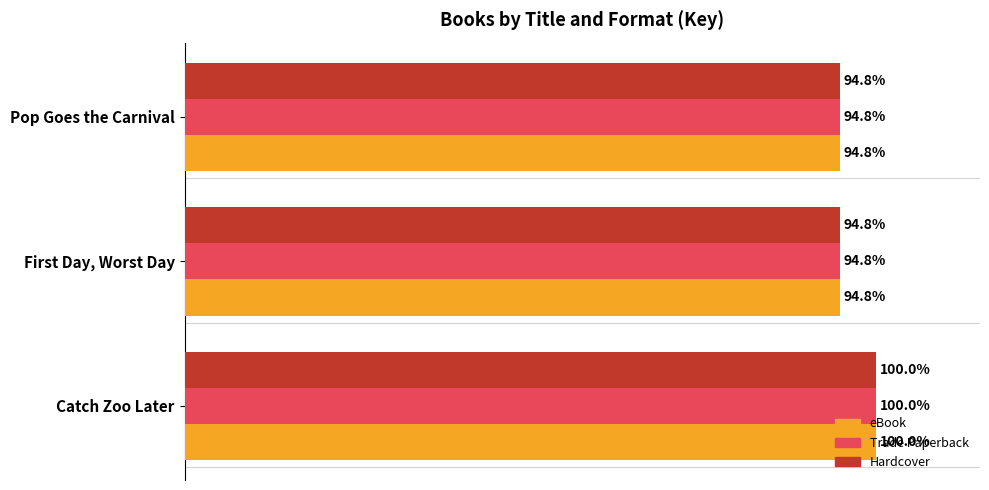

Is the value of eBook at Catch Zoo Later greater than the value of Trade Paperback at First Day, Worst Day?

Yes